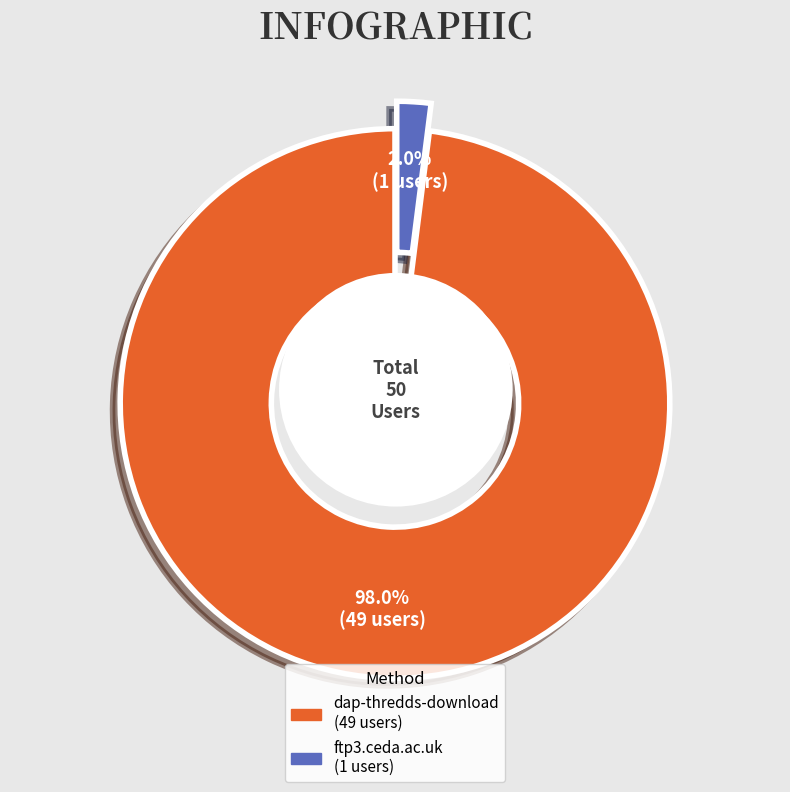

Is the sum of dap-thredds-download and ftp3.ceda.ac.uk greater than half?

Yes